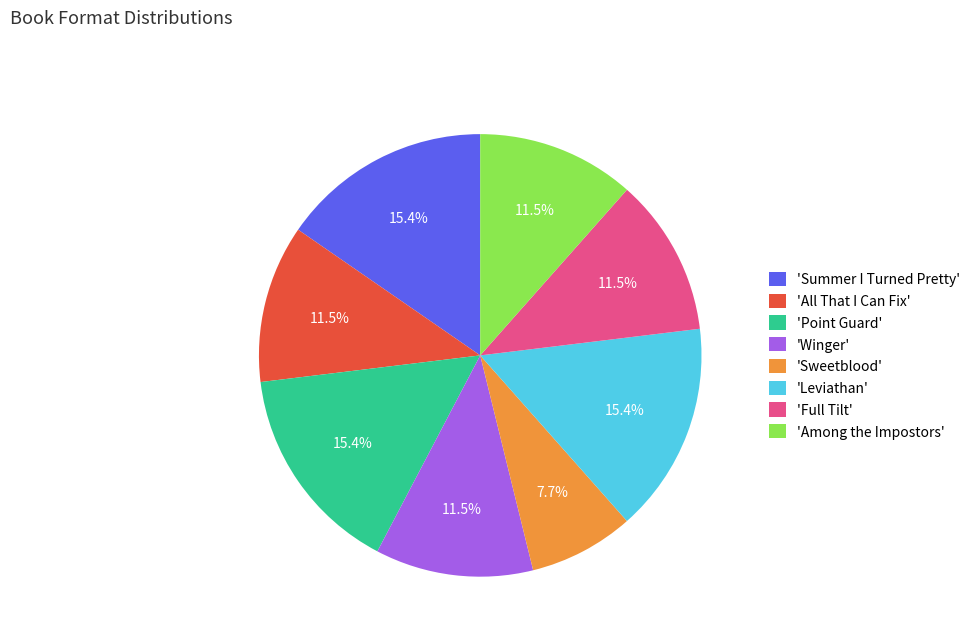

How much of the chart is everything except 'All That I Can Fix'?

88.5%